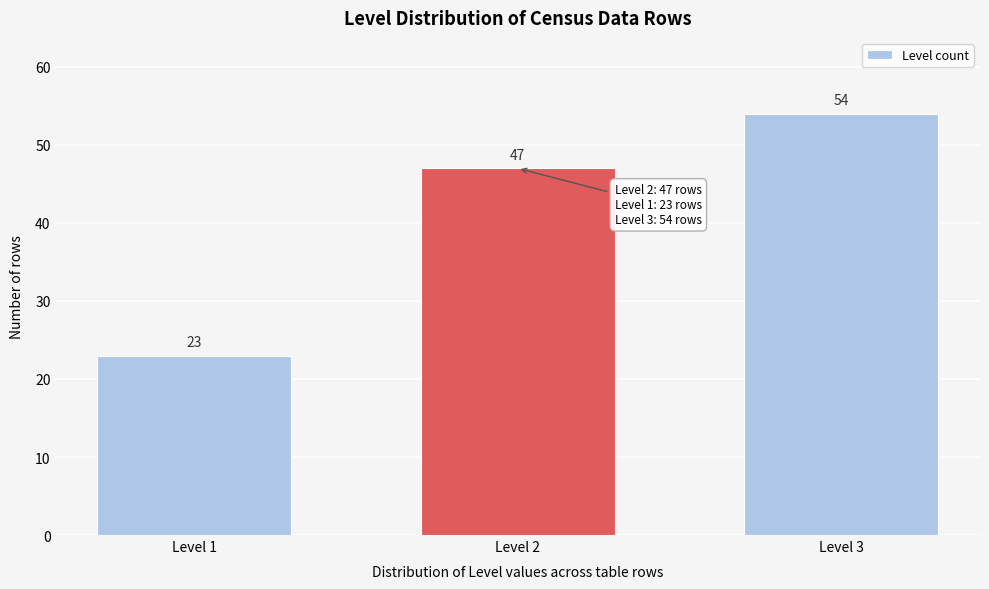

Reading left to right, list all the values displayed in this chart.

Level 1=23	Level 2=47	Level 3=54